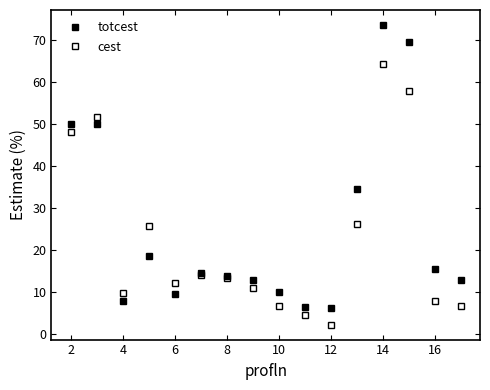

True or false: cest has more than 2 points higher than both neighbors.

True